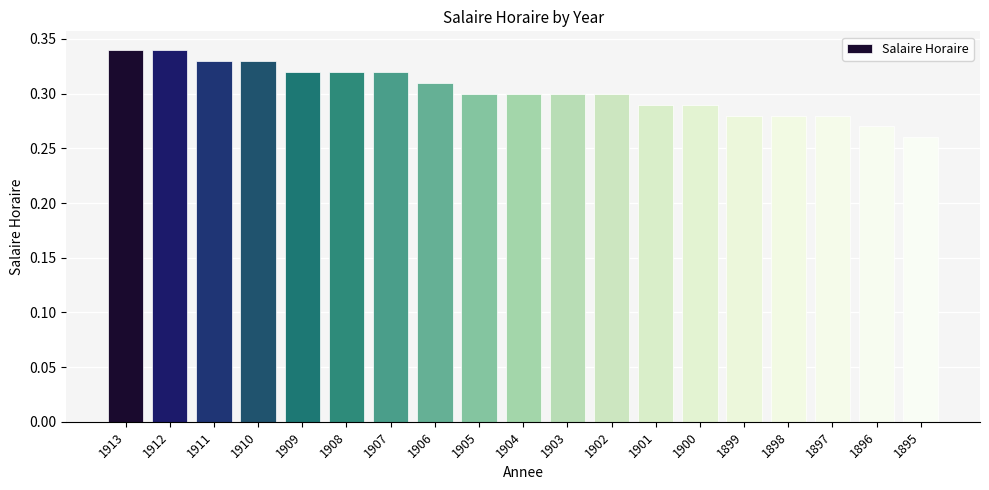

Which category has the lowest value across all series?

1895